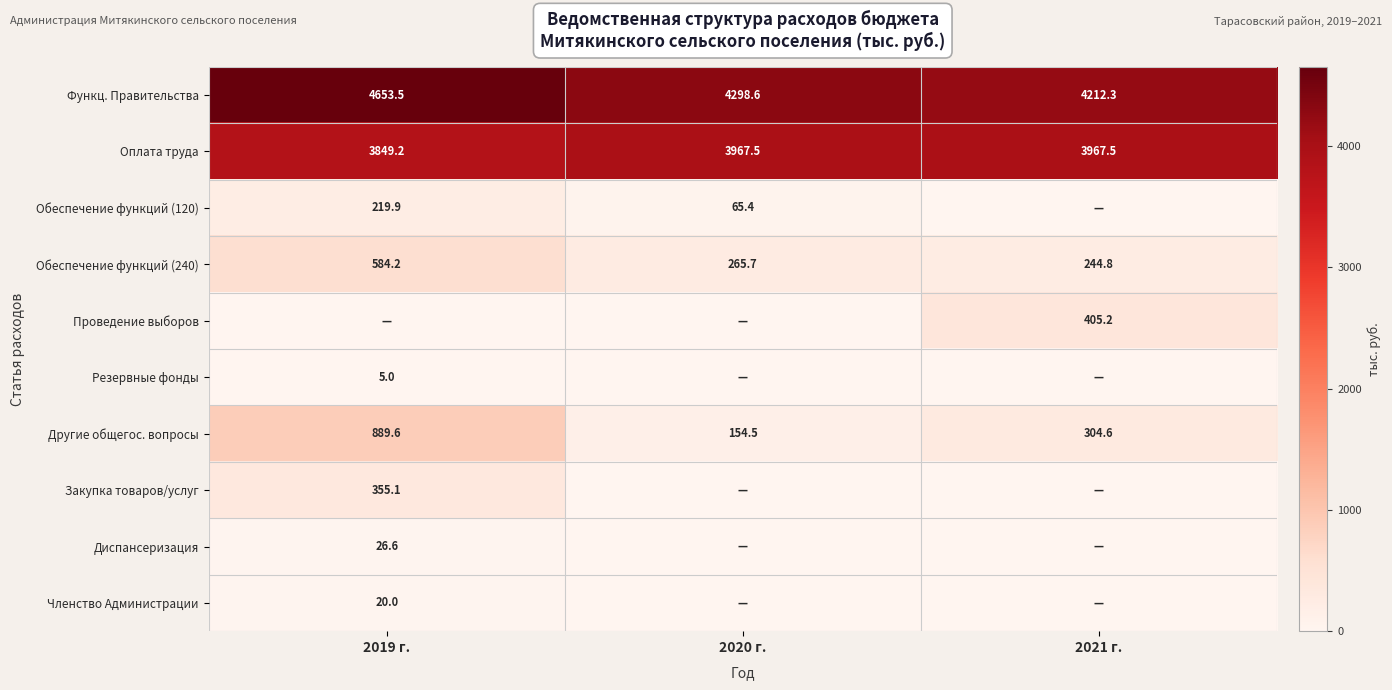

What is the maximum value for Обеспечение функций (240)?

584.2